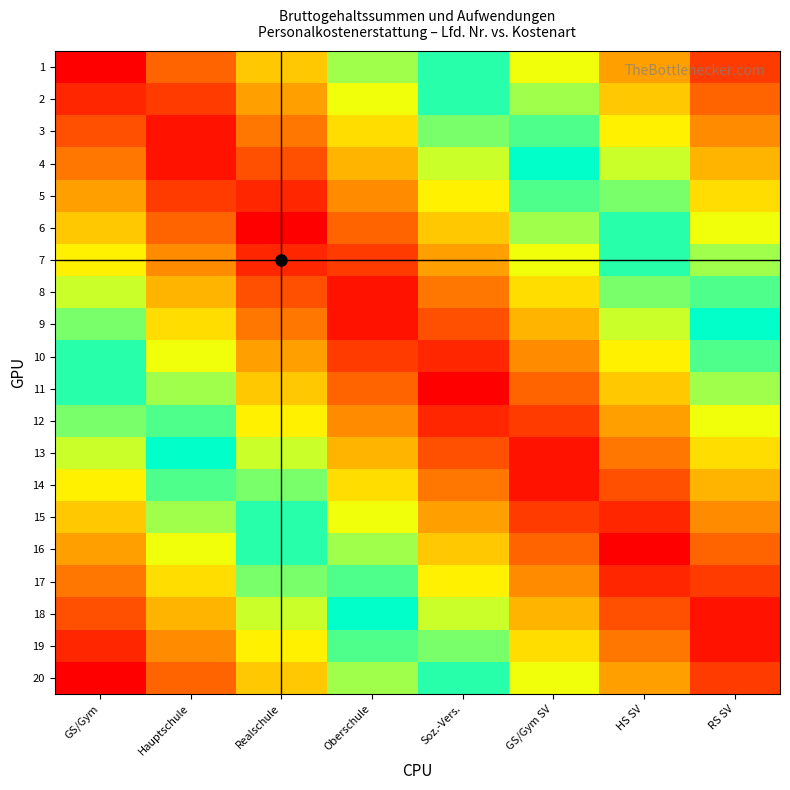

Reading right to left, what are all the values shown in this chart?

1: RS SV=0.9	HS SV=0.8	GS/Gym SV=0.6	Soz.-Vers.=0.5	Oberschule=0.4	Realschule=0.2	Hauptschule=0.1	GS/Gym=0.0
2: RS SV=0.8	HS SV=0.7	GS/Gym SV=0.6	Soz.-Vers.=0.5	Oberschule=0.3	Realschule=0.2	Hauptschule=0.1	GS/Gym=0.1
3: RS SV=0.8	HS SV=0.7	GS/Gym SV=0.5	Soz.-Vers.=0.4	Oberschule=0.3	Realschule=0.1	Hauptschule=0.0	GS/Gym=0.1
4: RS SV=0.7	HS SV=0.6	GS/Gym SV=0.5	Soz.-Vers.=0.3	Oberschule=0.2	Realschule=0.1	Hauptschule=0.0	GS/Gym=0.1
5: RS SV=0.7	HS SV=0.6	GS/Gym SV=0.4	Soz.-Vers.=0.3	Oberschule=0.2	Realschule=0.0	Hauptschule=0.1	GS/Gym=0.2
6: RS SV=0.6	HS SV=0.5	GS/Gym SV=0.4	Soz.-Vers.=0.2	Oberschule=0.1	Realschule=0.0	Hauptschule=0.1	GS/Gym=0.2
7: RS SV=0.6	HS SV=0.5	GS/Gym SV=0.3	Soz.-Vers.=0.2	Oberschule=0.1	Realschule=0.0	Hauptschule=0.2	GS/Gym=0.3
8: RS SV=0.5	HS SV=0.4	GS/Gym SV=0.3	Soz.-Vers.=0.2	Oberschule=0.0	Realschule=0.1	Hauptschule=0.2	GS/Gym=0.3
9: RS SV=0.5	HS SV=0.3	GS/Gym SV=0.2	Soz.-Vers.=0.1	Oberschule=0.0	Realschule=0.2	Hauptschule=0.3	GS/Gym=0.4
10: RS SV=0.4	HS SV=0.3	GS/Gym SV=0.2	Soz.-Vers.=0.0	Oberschule=0.1	Realschule=0.2	Hauptschule=0.3	GS/Gym=0.5
11: RS SV=0.4	HS SV=0.2	GS/Gym SV=0.1	Soz.-Vers.=0.0	Oberschule=0.1	Realschule=0.2	Hauptschule=0.4	GS/Gym=0.5
12: RS SV=0.3	HS SV=0.2	GS/Gym SV=0.1	Soz.-Vers.=0.1	Oberschule=0.2	Realschule=0.3	Hauptschule=0.4	GS/Gym=0.6
13: RS SV=0.3	HS SV=0.2	GS/Gym SV=0.0	Soz.-Vers.=0.1	Oberschule=0.2	Realschule=0.3	Hauptschule=0.5	GS/Gym=0.6
14: RS SV=0.2	HS SV=0.1	GS/Gym SV=0.0	Soz.-Vers.=0.2	Oberschule=0.3	Realschule=0.4	Hauptschule=0.5	GS/Gym=0.7
15: RS SV=0.2	HS SV=0.1	GS/Gym SV=0.1	Soz.-Vers.=0.2	Oberschule=0.3	Realschule=0.4	Hauptschule=0.6	GS/Gym=0.7
16: RS SV=0.1	HS SV=0.0	GS/Gym SV=0.1	Soz.-Vers.=0.2	Oberschule=0.4	Realschule=0.5	Hauptschule=0.6	GS/Gym=0.8
17: RS SV=0.1	HS SV=0.1	GS/Gym SV=0.2	Soz.-Vers.=0.3	Oberschule=0.4	Realschule=0.6	Hauptschule=0.7	GS/Gym=0.8
18: RS SV=0.0	HS SV=0.1	GS/Gym SV=0.2	Soz.-Vers.=0.3	Oberschule=0.5	Realschule=0.6	Hauptschule=0.7	GS/Gym=0.8
19: RS SV=0.0	HS SV=0.2	GS/Gym SV=0.3	Soz.-Vers.=0.4	Oberschule=0.5	Realschule=0.7	Hauptschule=0.8	GS/Gym=0.9
20: RS SV=0.1	HS SV=0.2	GS/Gym SV=0.3	Soz.-Vers.=0.4	Oberschule=0.6	Realschule=0.7	Hauptschule=0.8	GS/Gym=0.9